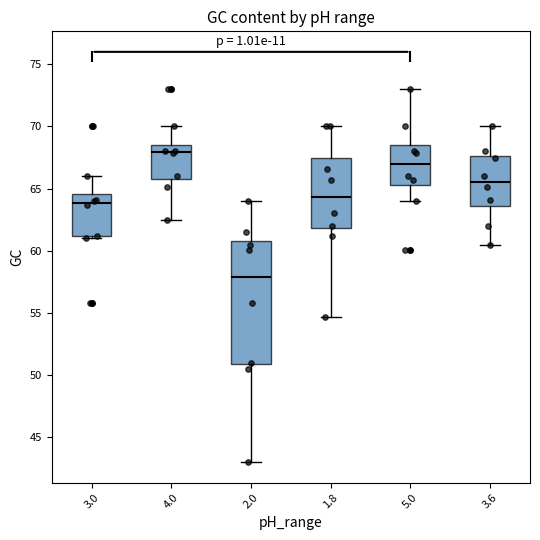

Comparing the boxes themselves (not the whiskers), which one is the tallest?

2.0